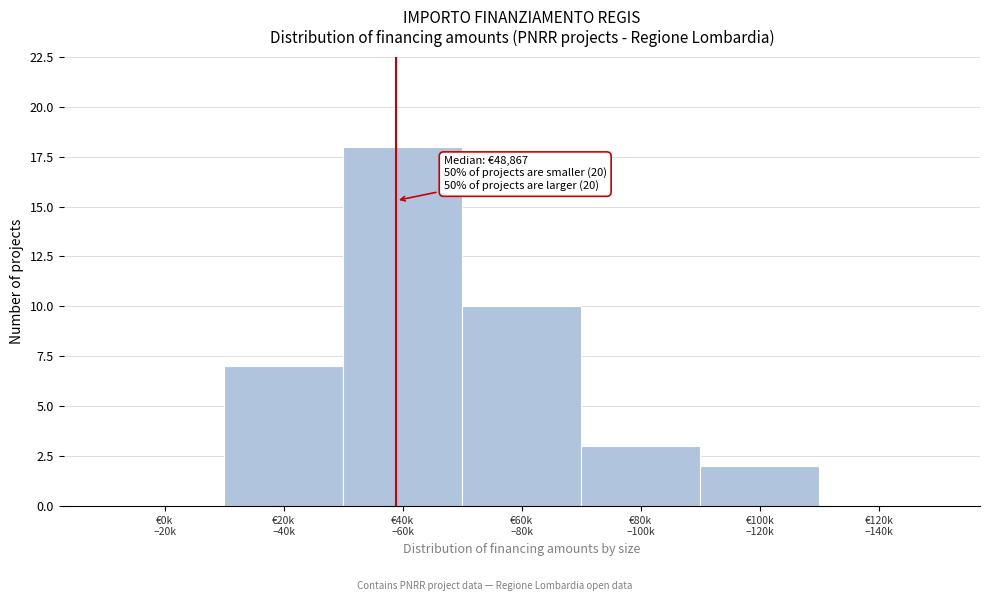

What is the greatest value displayed?

18